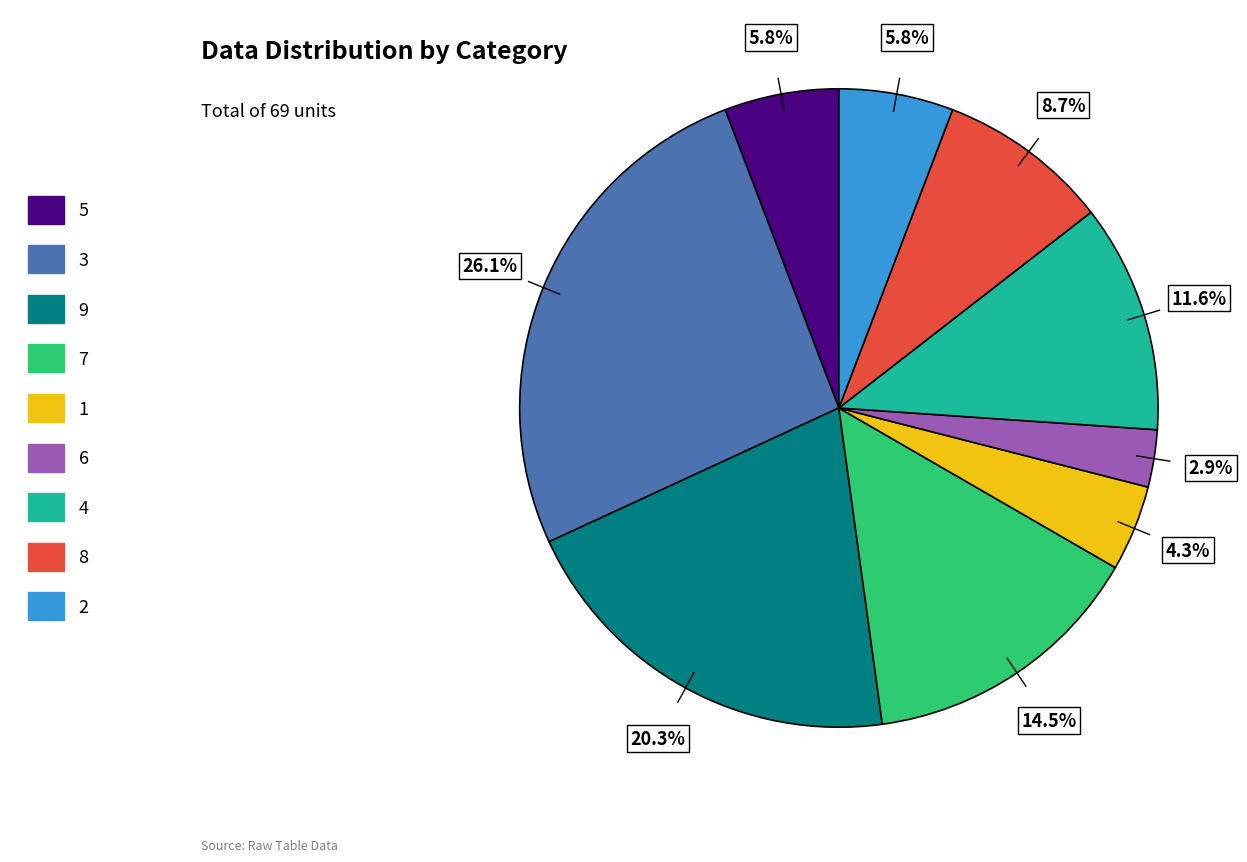

Is there a majority slice in this chart?

No